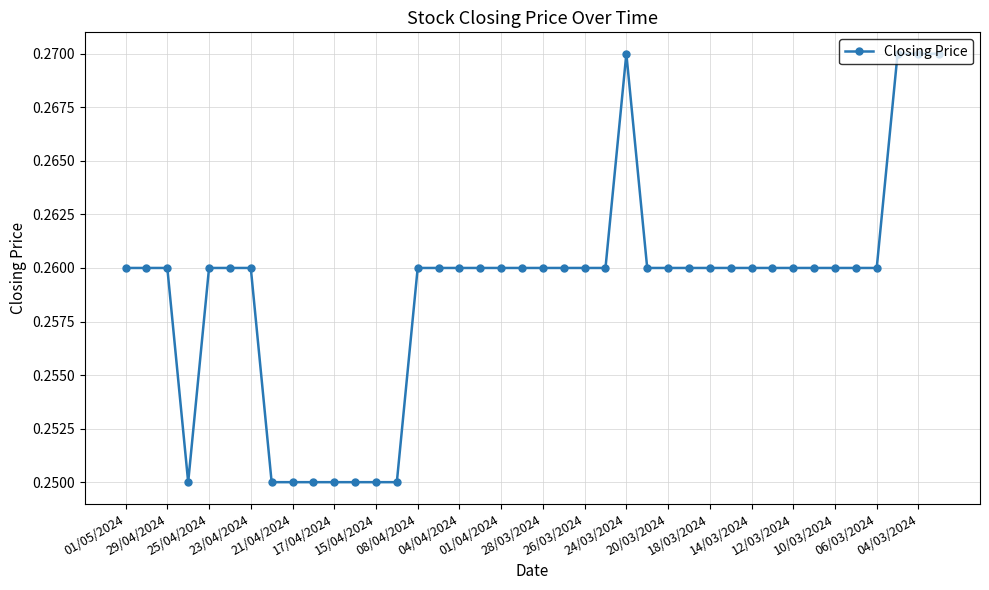

What is the sum of all values?

10.4